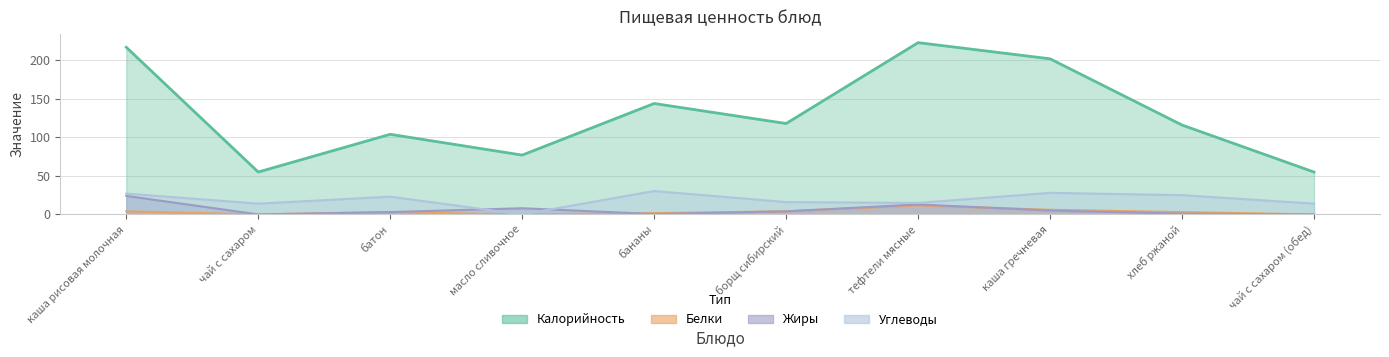

True or false: Белки has more than 1 points higher than both neighbors.

True